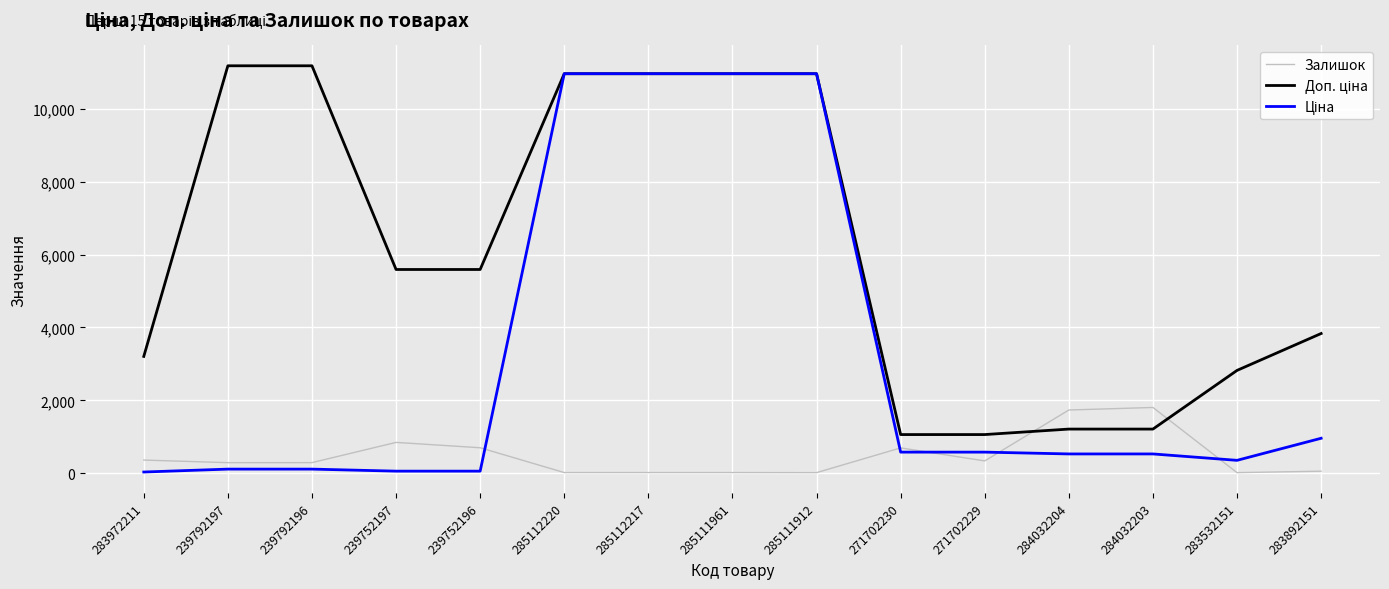

True or false: Залишок has a value of 1734.0 at 284032204.

True